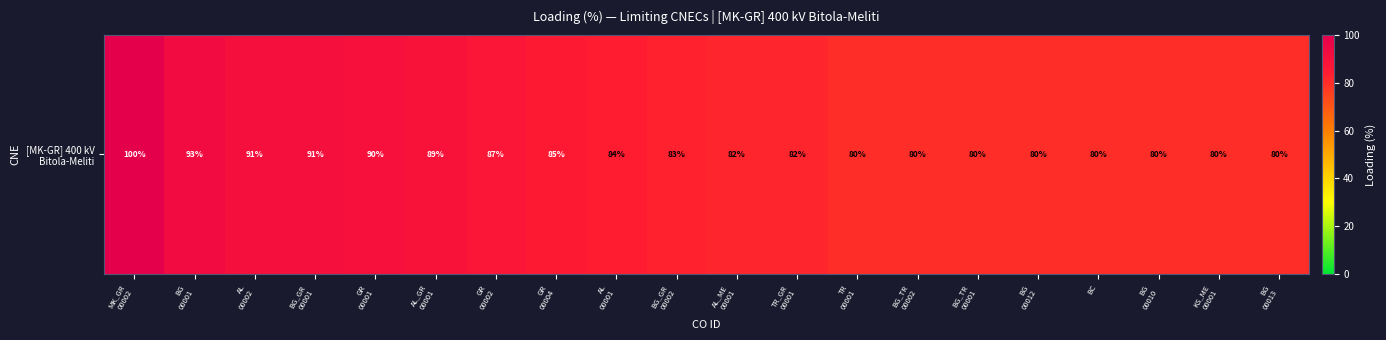

The chart shows a value of 42 at BG_GR
00001. True or false?

False